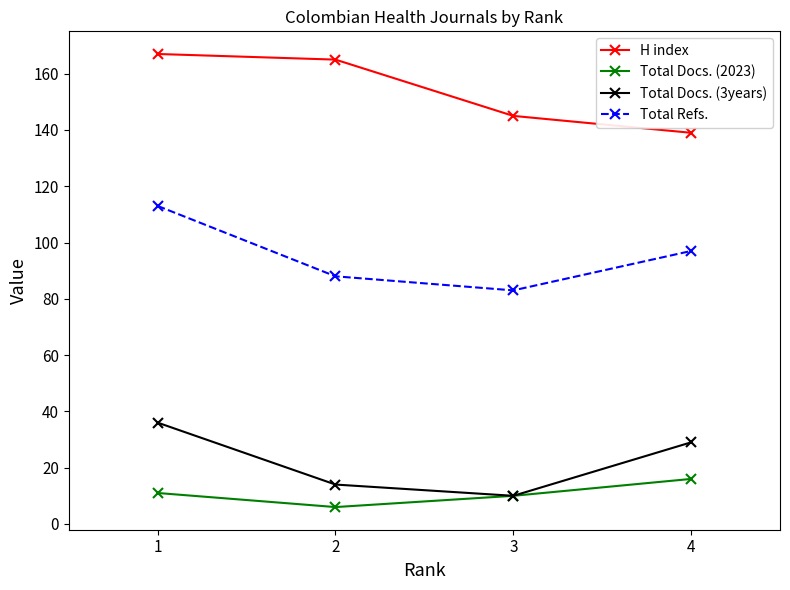

Which series has the largest total across all categories?

H index